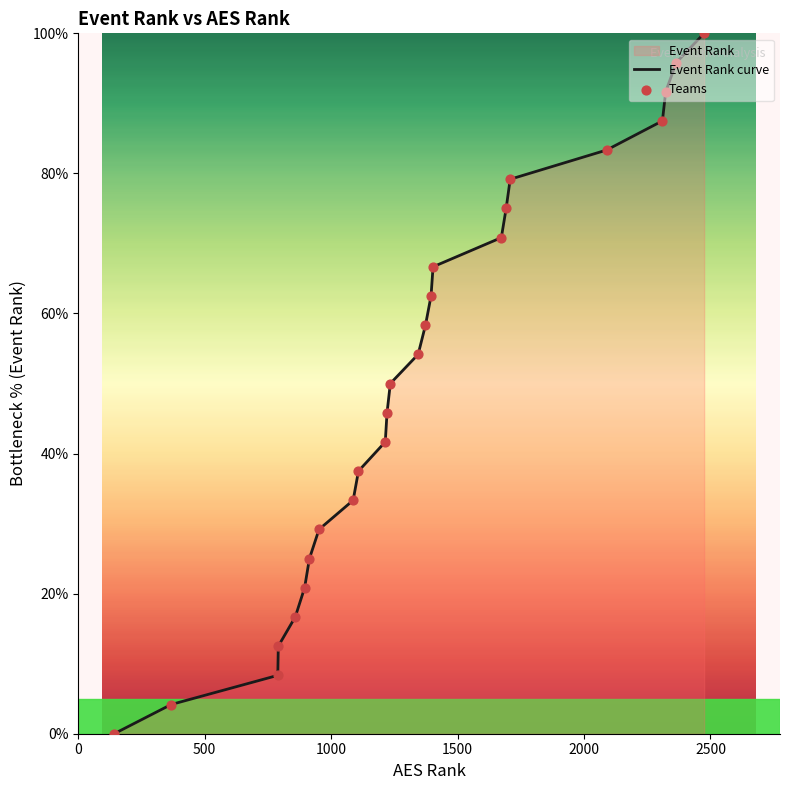

At how many categories does at least one series exceed 32?

17